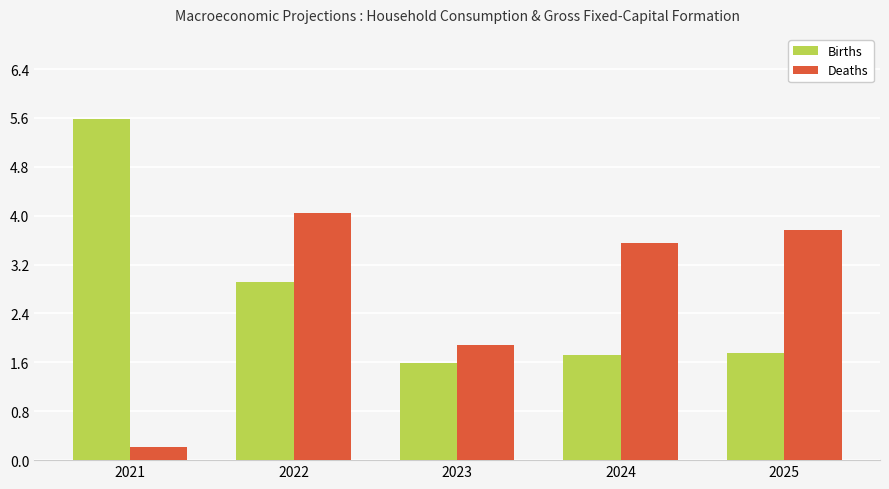

What is the value of the Births bar at the 3rd from the left?

1.6